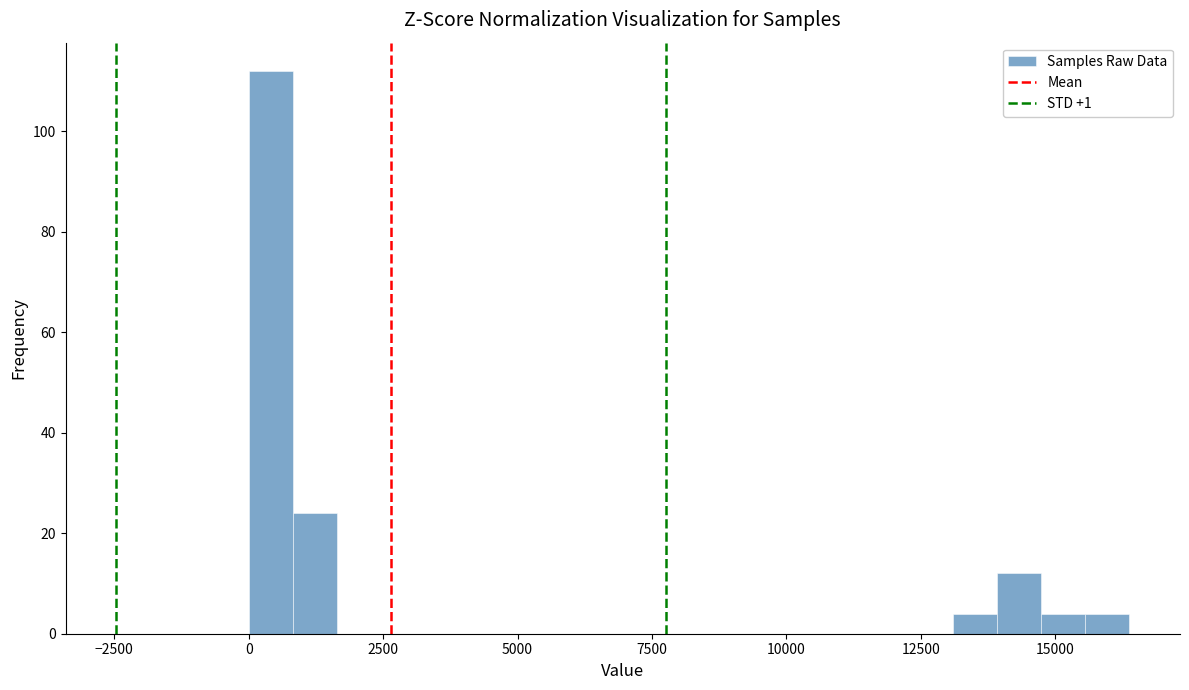

Around what value on the x-axis is the tallest bar? Give the approximate position of its centre, as read against the axis.

500